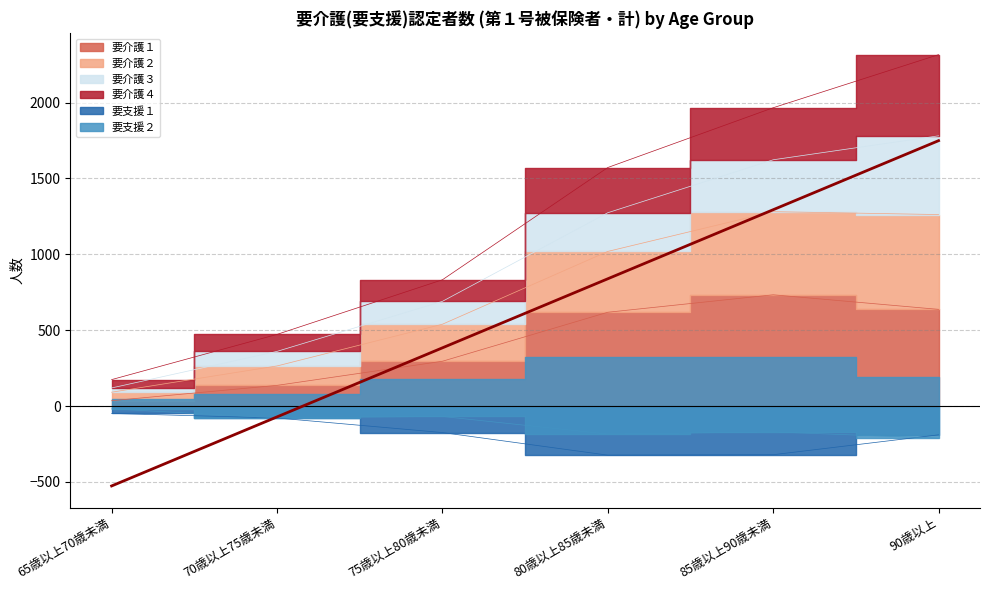

The 要介護１ series shows 618.0 at 80歳以上85歳未満. True or false?

True